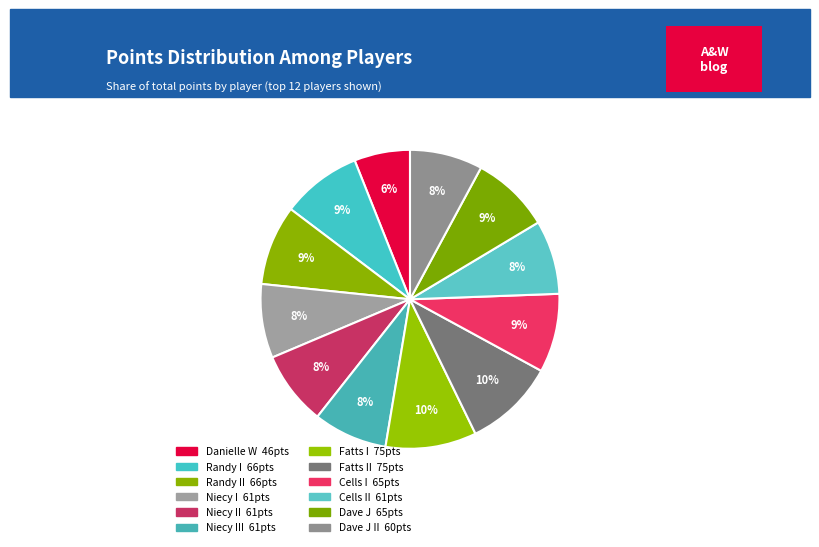

How many segments does this pie chart have?

12